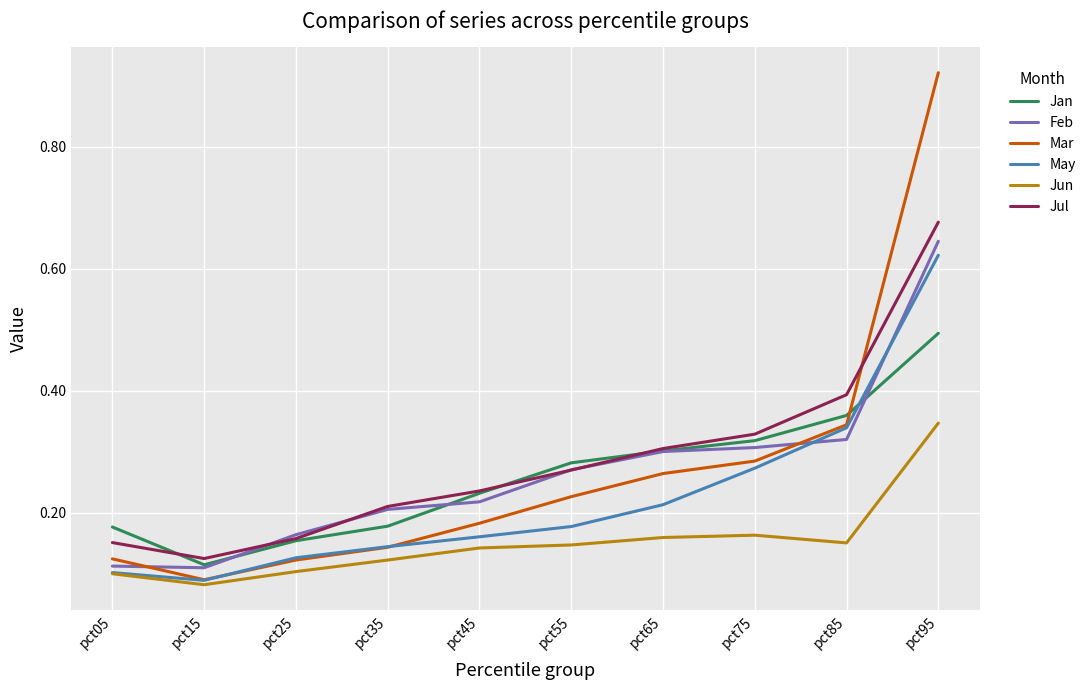

Which series has the widest spread of values?

Mar